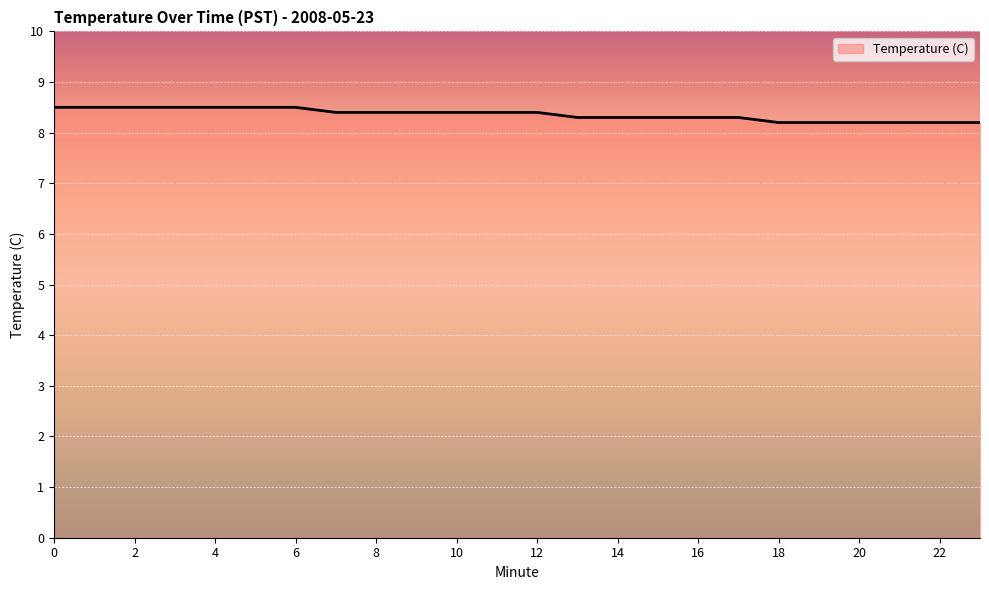

Does the chart have visible grid lines?

Yes